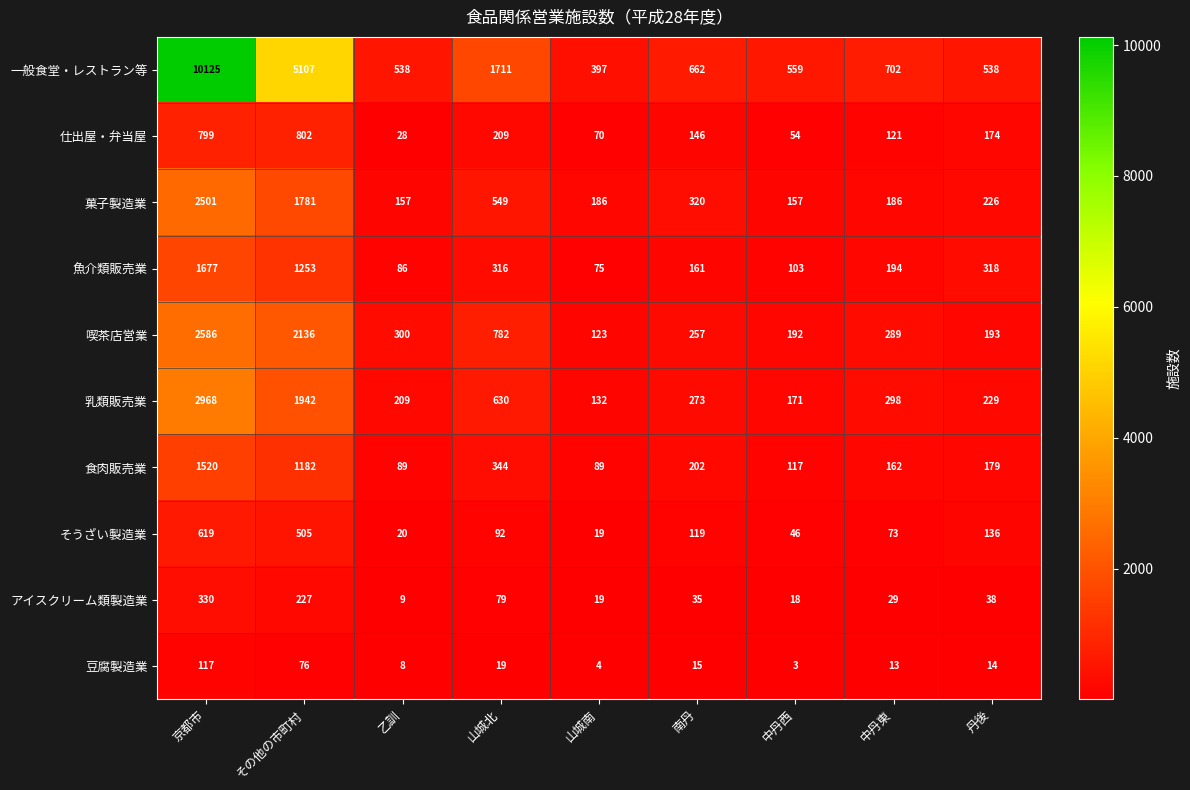

How many data points does each series have?

9